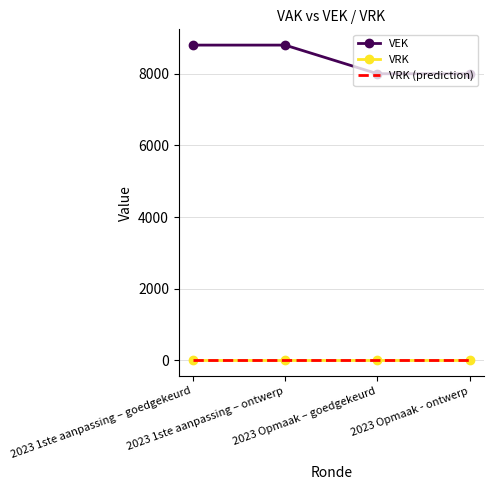

Reading left to right, list all the values displayed in this chart.

VEK: 2023 1ste aanpassing – goedgekeurd=8800	2023 1ste aanpassing – ontwerp=8800	2023 Opmaak – goedgekeurd=8000	2023 Opmaak - ontwerp=8000
VRK: 2023 1ste aanpassing – goedgekeurd=0	2023 1ste aanpassing – ontwerp=0	2023 Opmaak – goedgekeurd=0	2023 Opmaak - ontwerp=0
VRK (prediction): 2023 1ste aanpassing – goedgekeurd=0	2023 1ste aanpassing – ontwerp=0	2023 Opmaak – goedgekeurd=0	2023 Opmaak - ontwerp=0